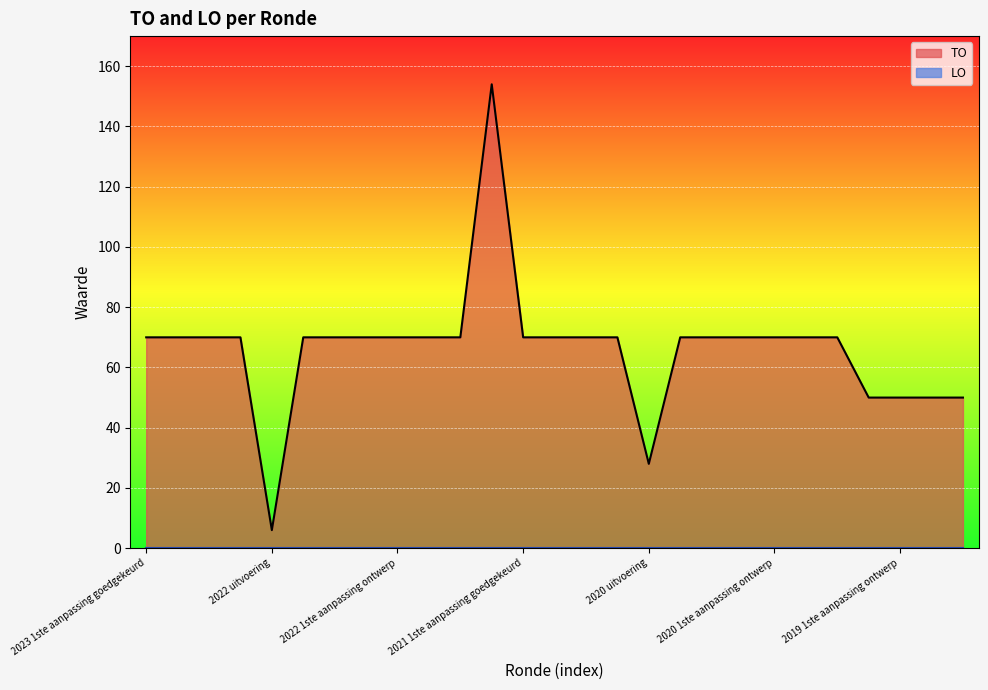

How many interior local peaks (higher than both neighbors) does the data have?

1